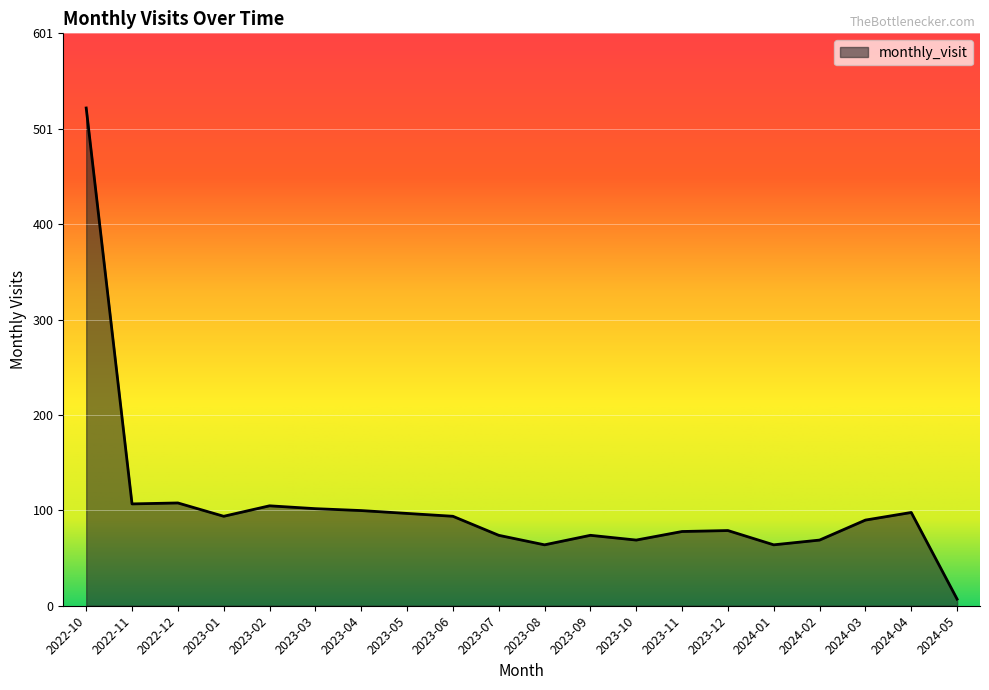

The value at 2023-10 is 69. True or false?

True